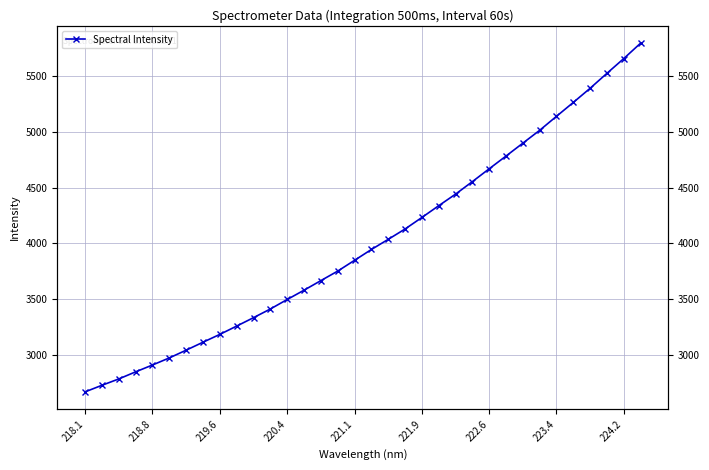

True or false: there are more than 1 points higher than both neighbors.

False